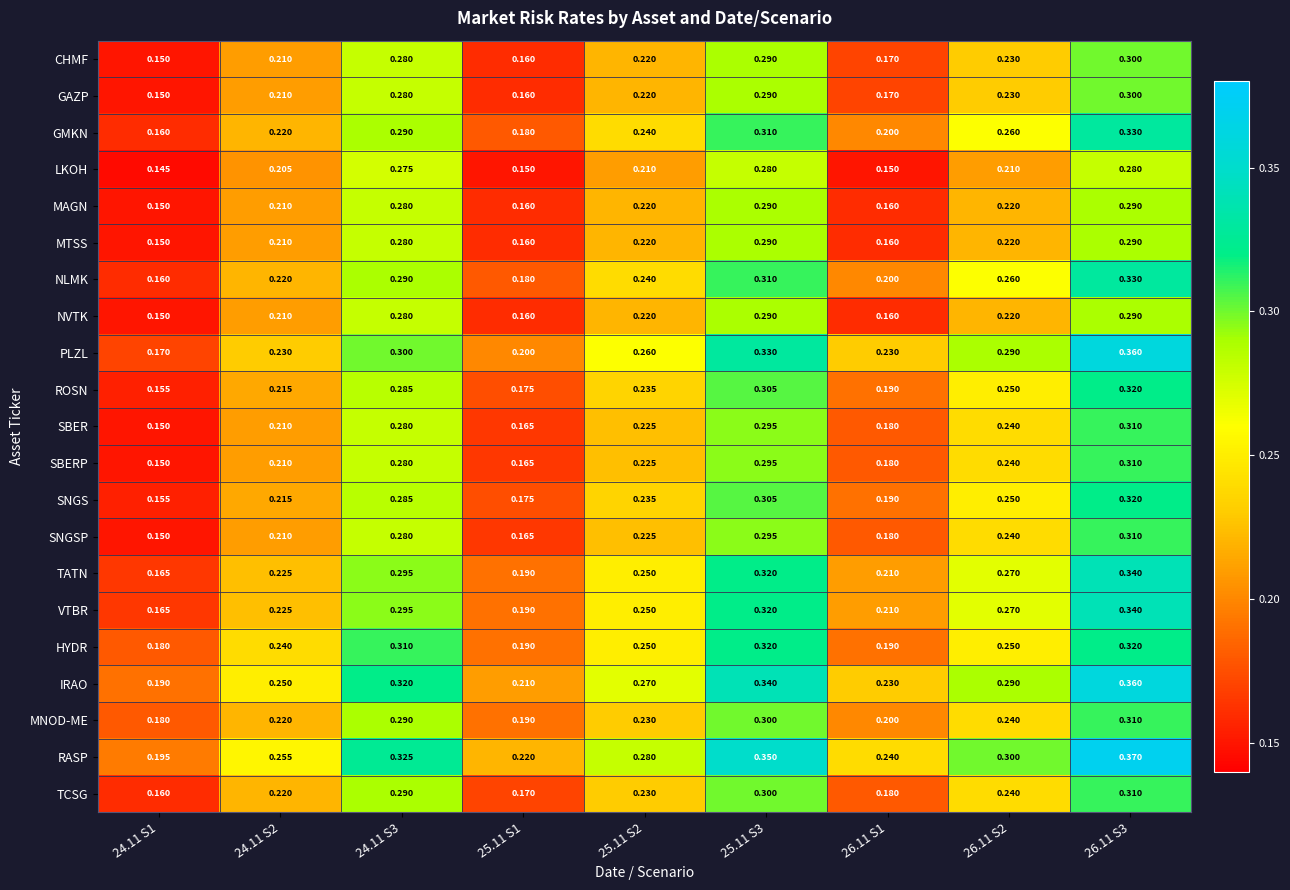

Is the value of SBER at 24.11 S3 greater than the value of MAGN at 26.11 S1?

Yes